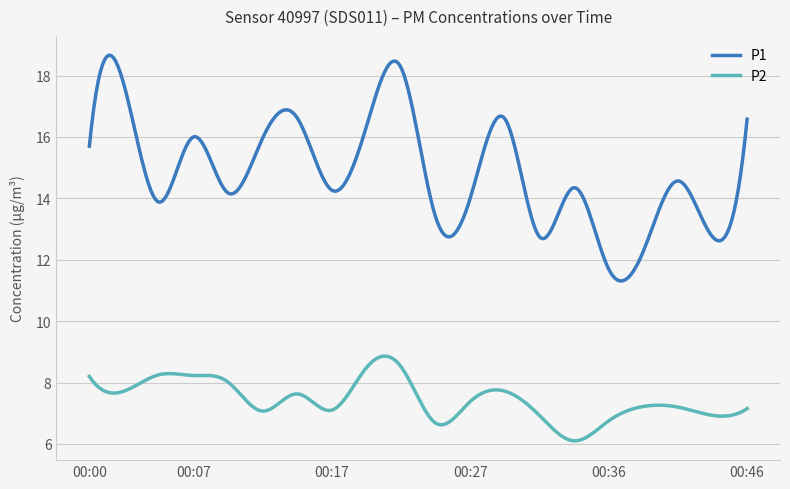

Which series has the largest range (max minus min)?

P1